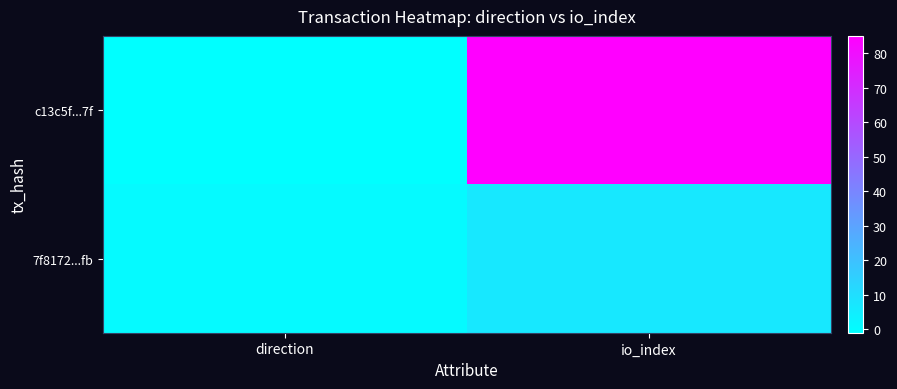

Which has a higher value, direction or io_index?

io_index